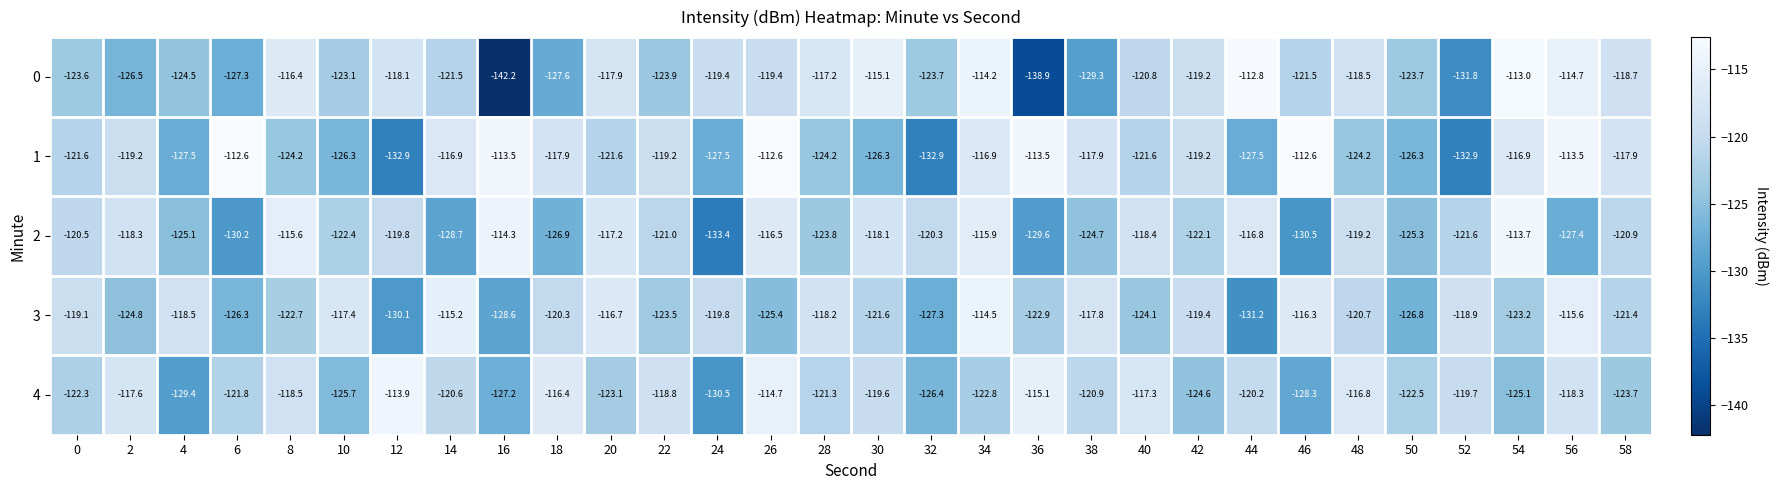

What is the minimum value for 3?

-131.2